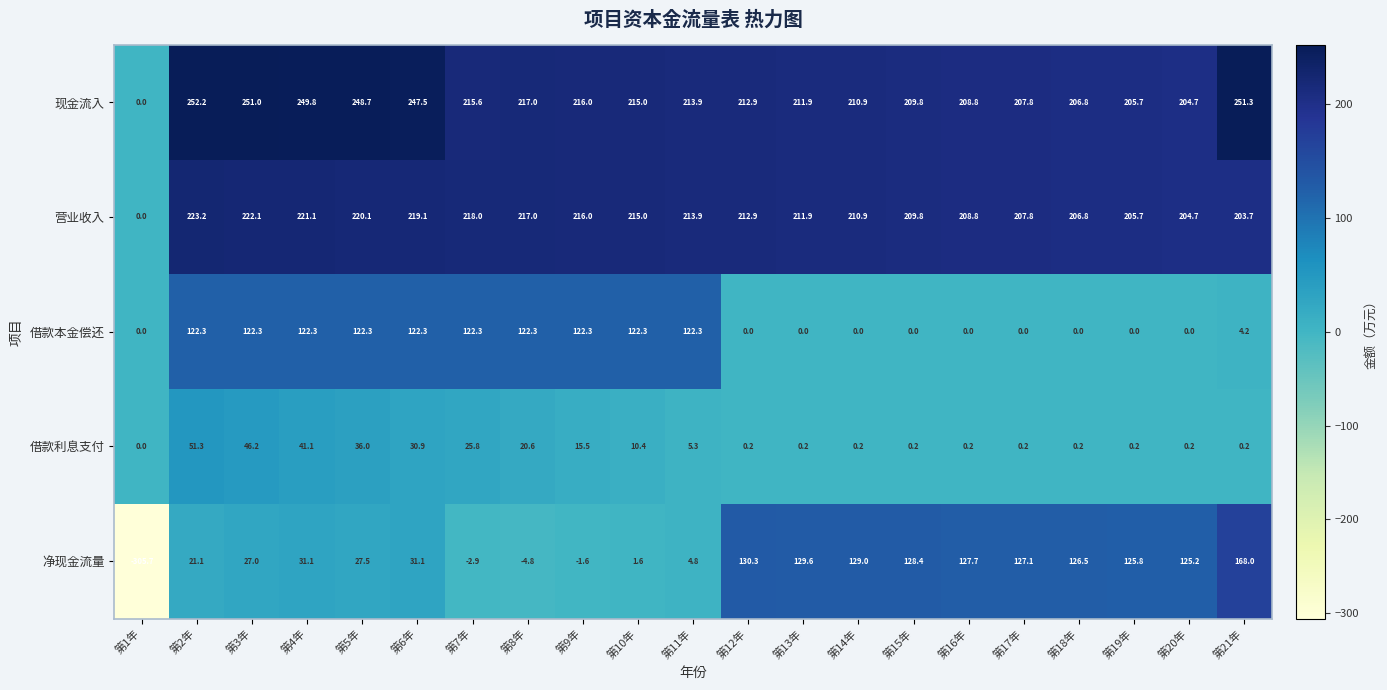

Between 第1年 and 第19年, which series saw the biggest shift?

净现金流量